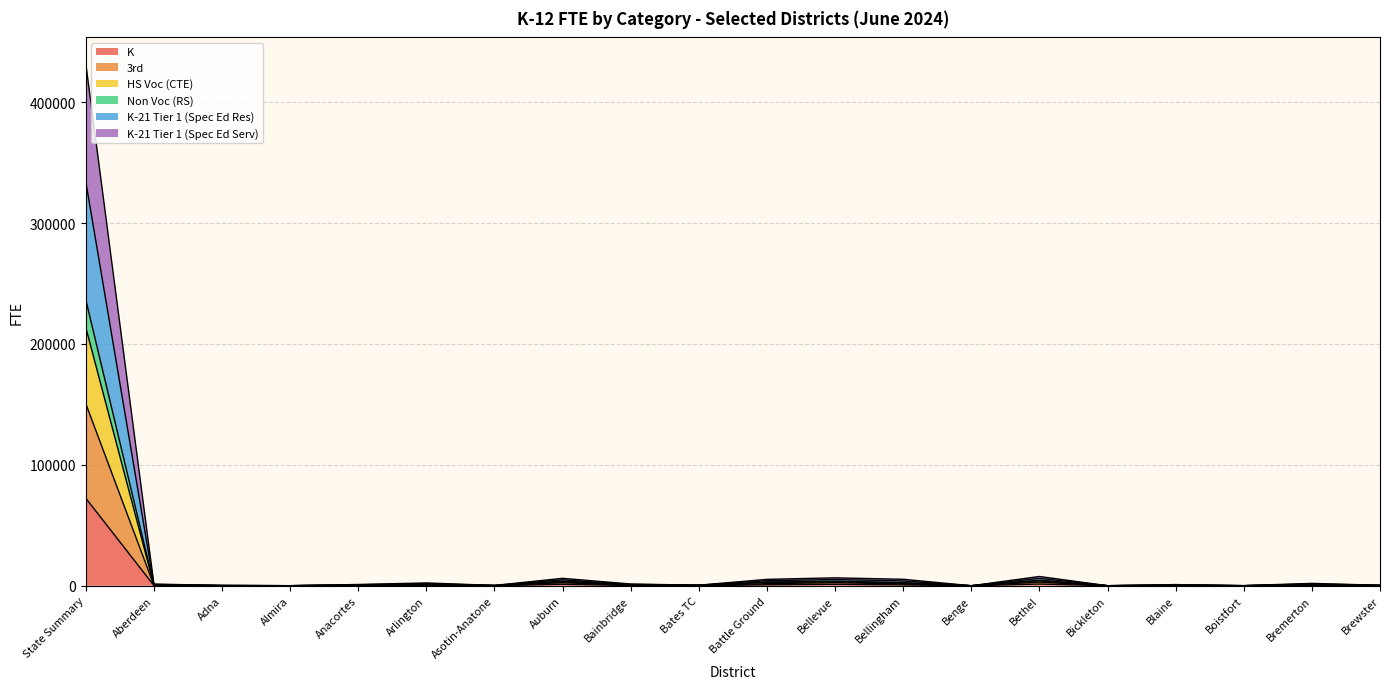

True or false: Non Voc (RS) and 3rd intersect in this chart.

False